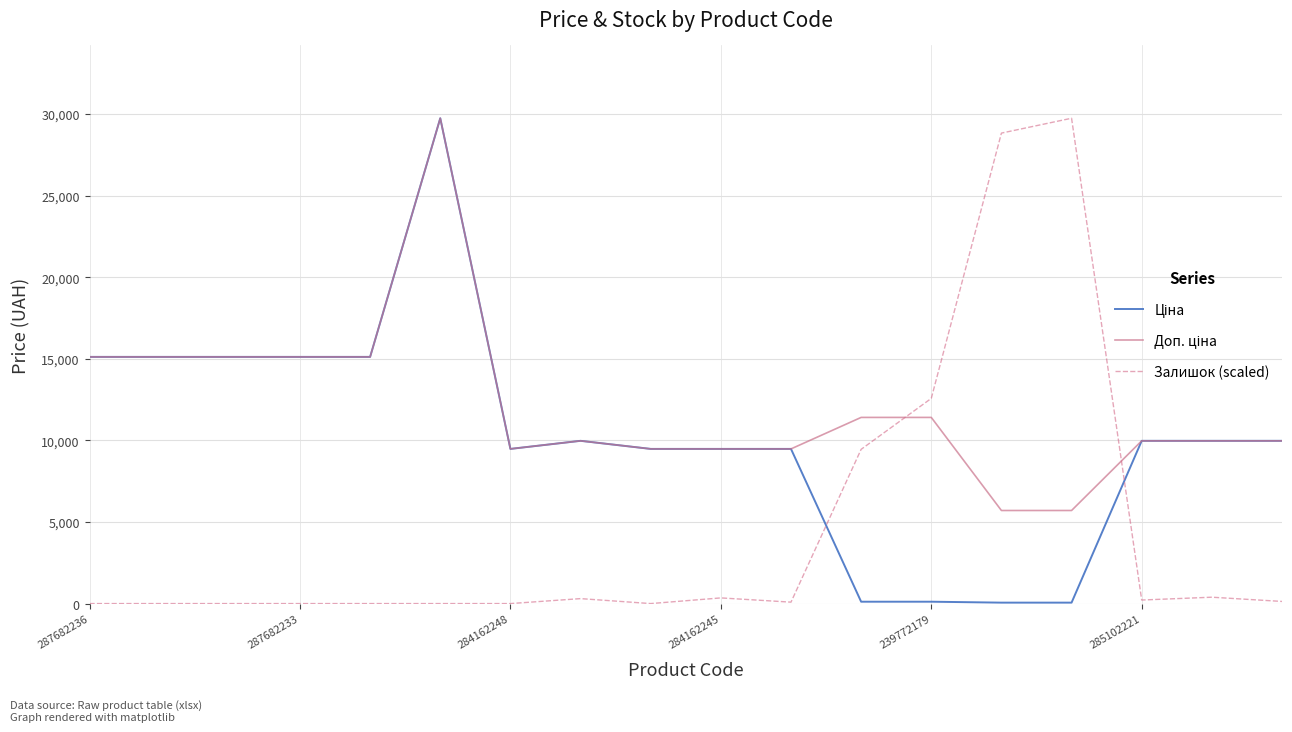

Does the chart display data point markers on the line(s)?

No